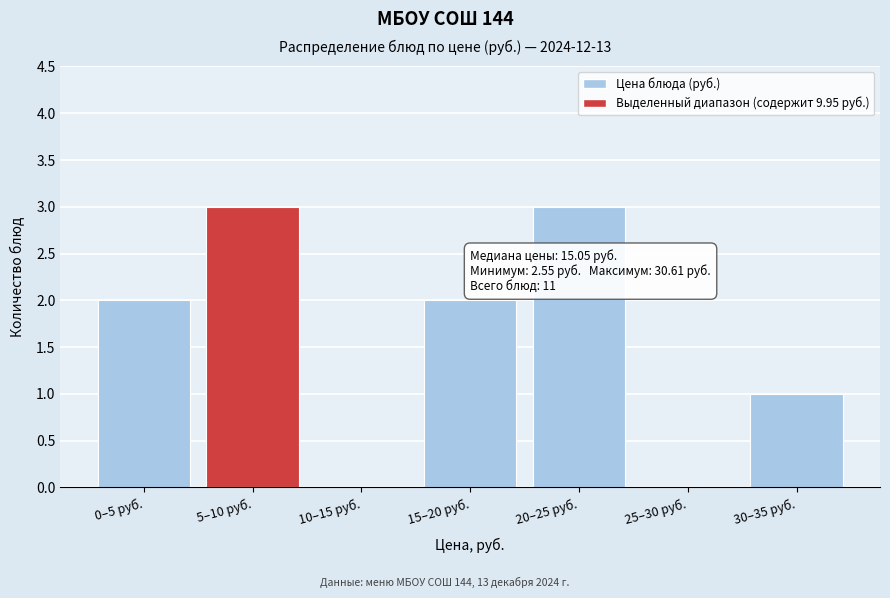

Reading left to right, what are all the values shown in this chart?

0–5 руб.=2	5–10 руб.=3	10–15 руб.=0	15–20 руб.=2	20–25 руб.=3	25–30 руб.=0	30–35 руб.=1